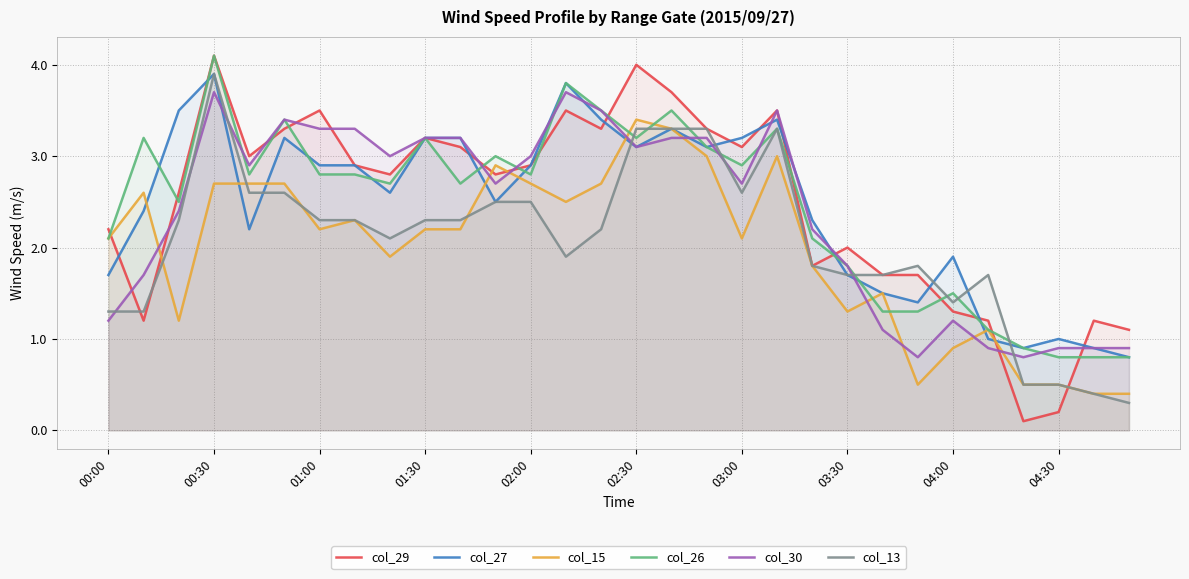

How many data points in col_27 are above 2?

20